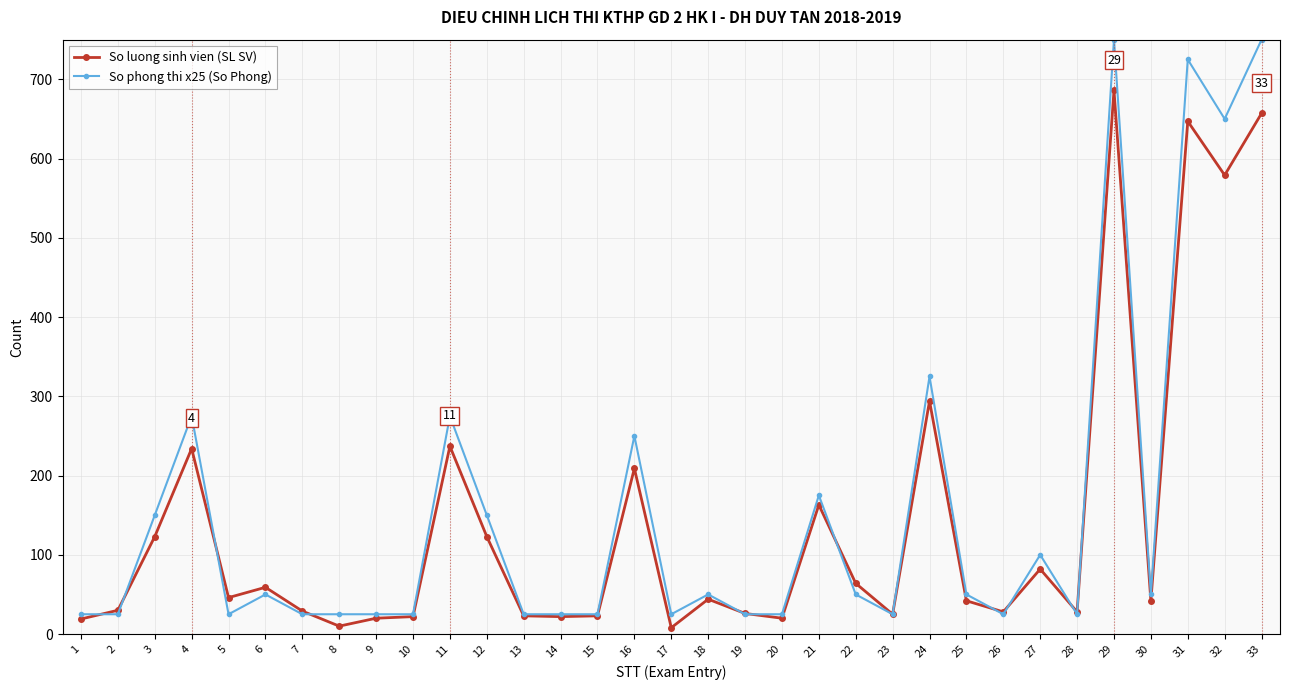

The value of So luong sinh vien (SL SV) at 23 is 25. True or false?

True